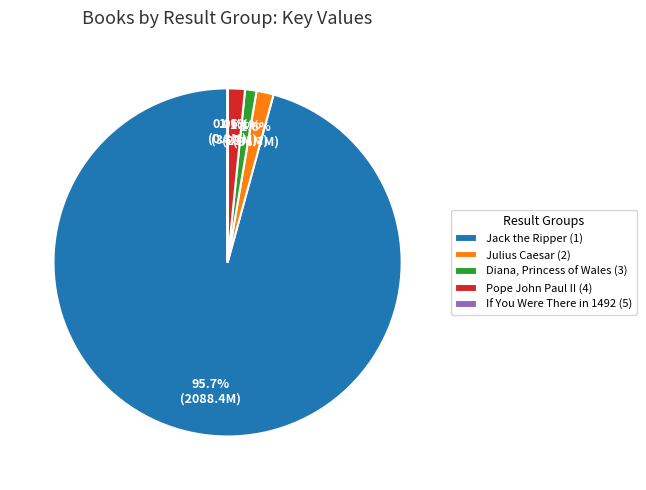

Which slice is the largest?

Jack the Ripper (1)